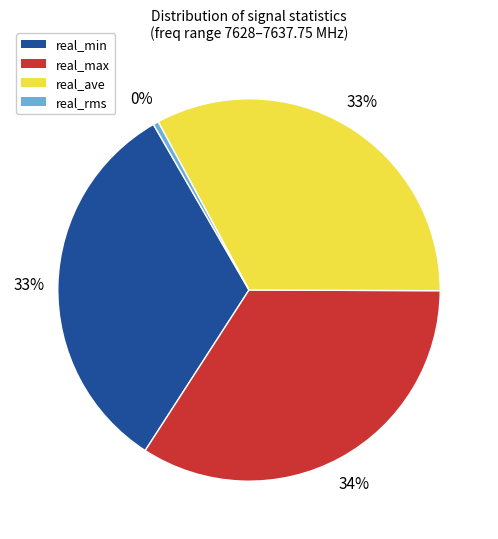

To the nearest percent, what portion does real_ave represent?

33%